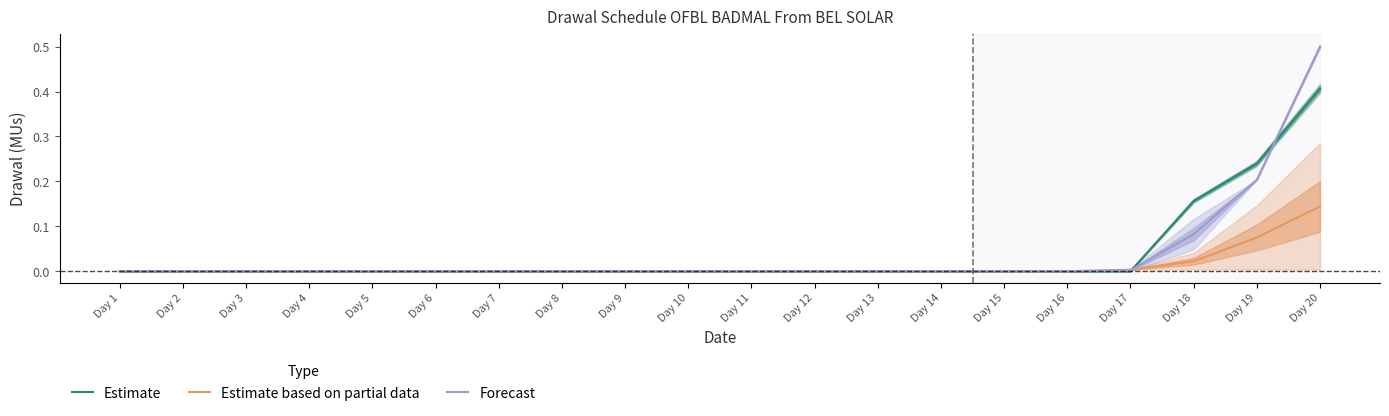

How many intersections are there between Estimate and Forecast?

2